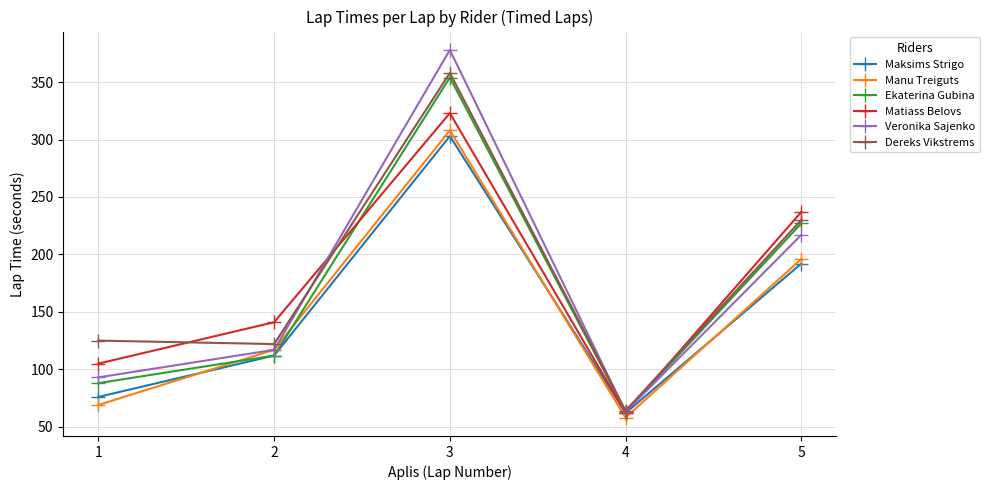

Between 2 and 4, which series saw the biggest shift?

Matiass Belovs